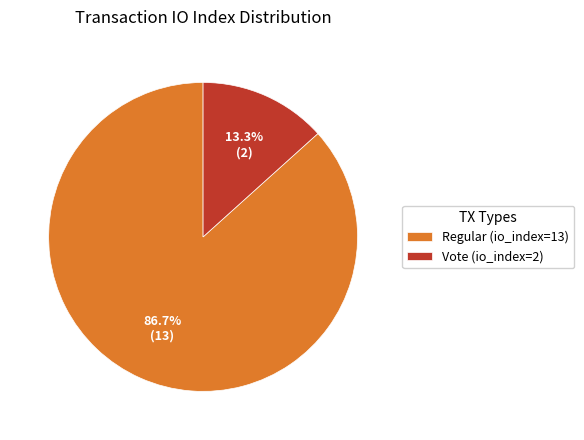

Does any single category account for the majority?

Yes